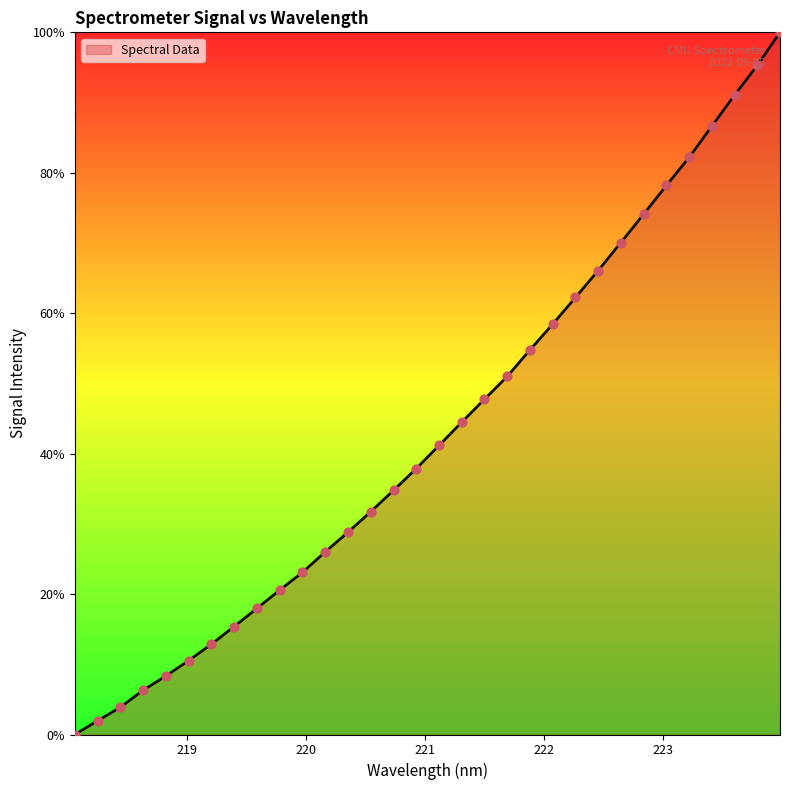

What is the difference between the maximum and minimum values?

100.0